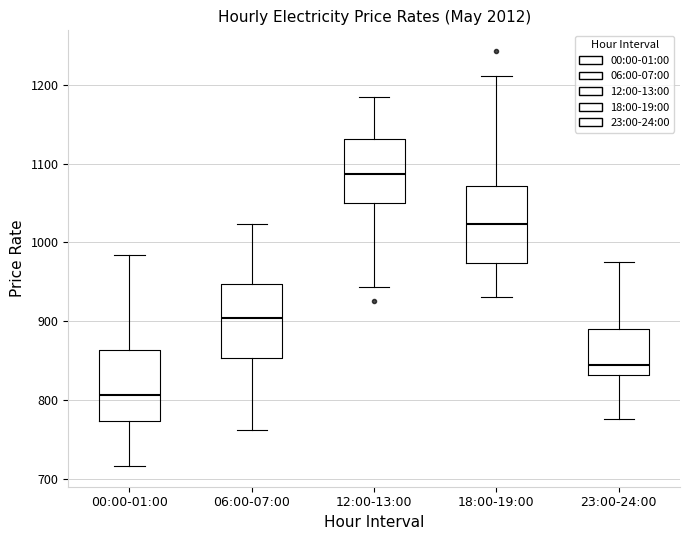

Where does the upper whisker of the box for 18:00-19:00 end on the y-axis? The values are not printed on the chart, so give them approximately, as read against the axis.

1210